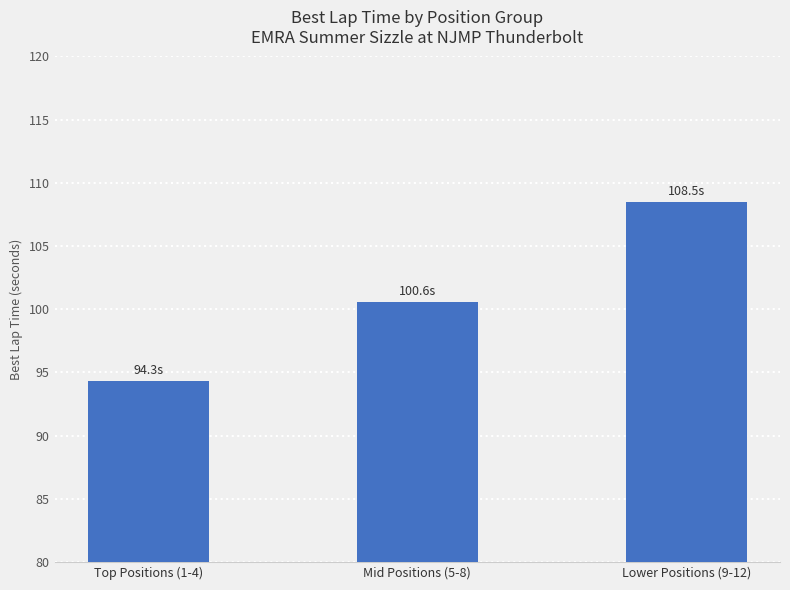

Is it true that the value at Lower Positions (9-12) is 23.5?

False